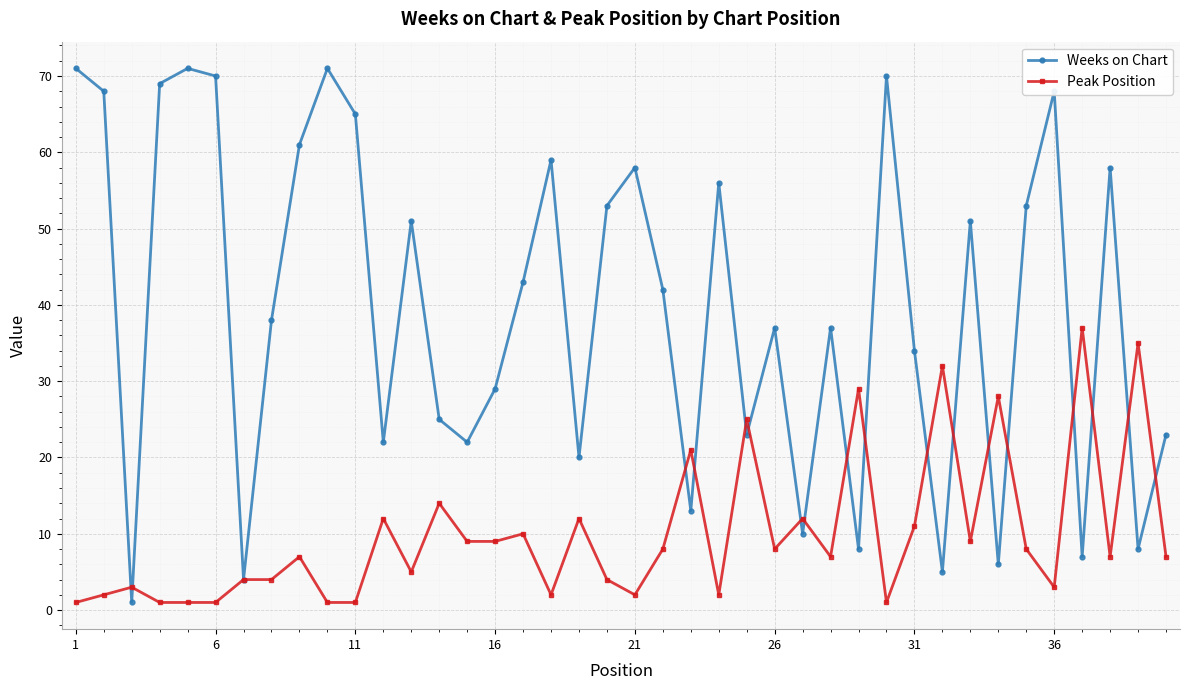

Does the chart display data point markers on the line(s)?

Yes